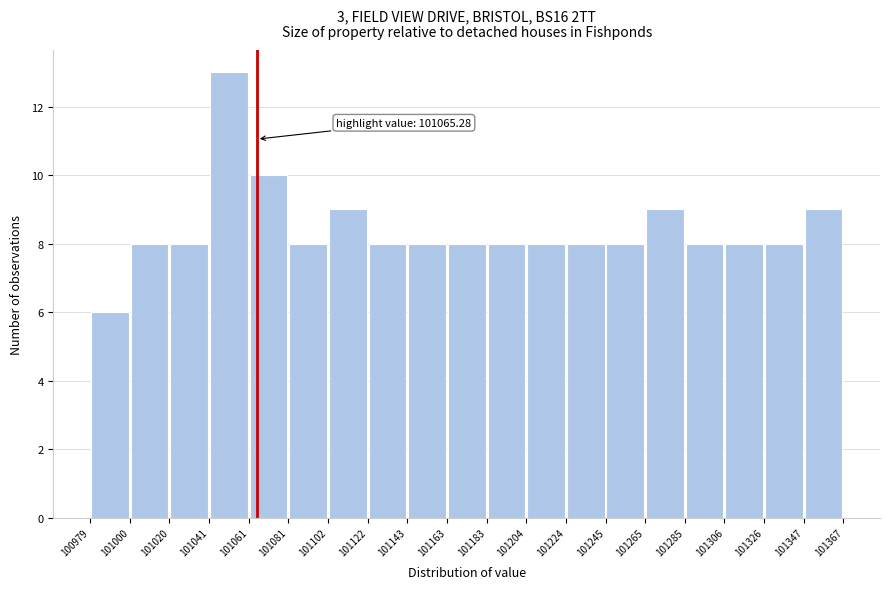

Over which range of the x-axis is the bar tallest?

101041 to 101061